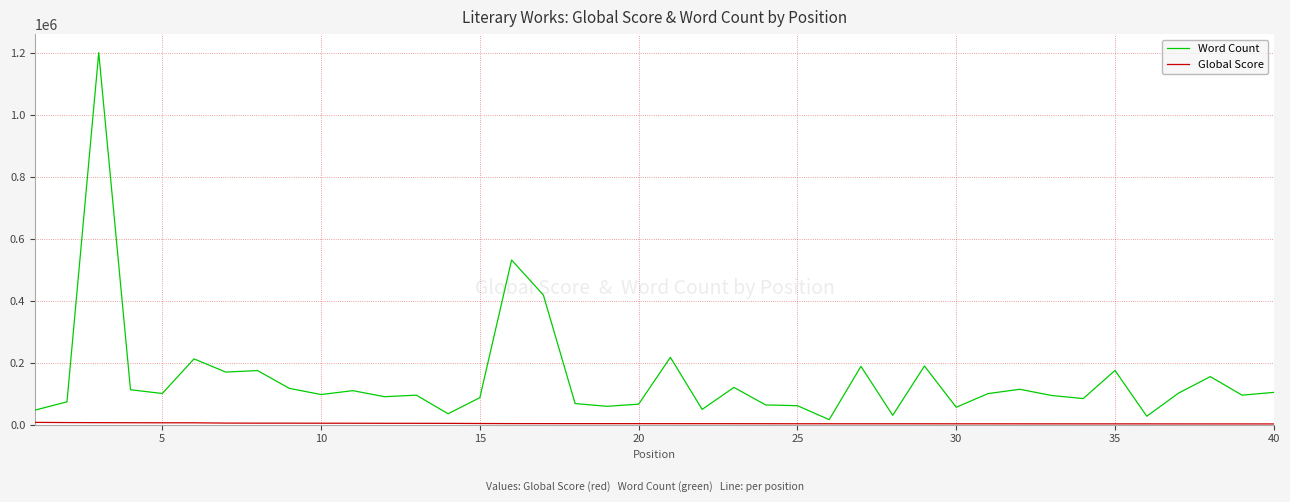

Which series has the largest range (max minus min)?

Word Count